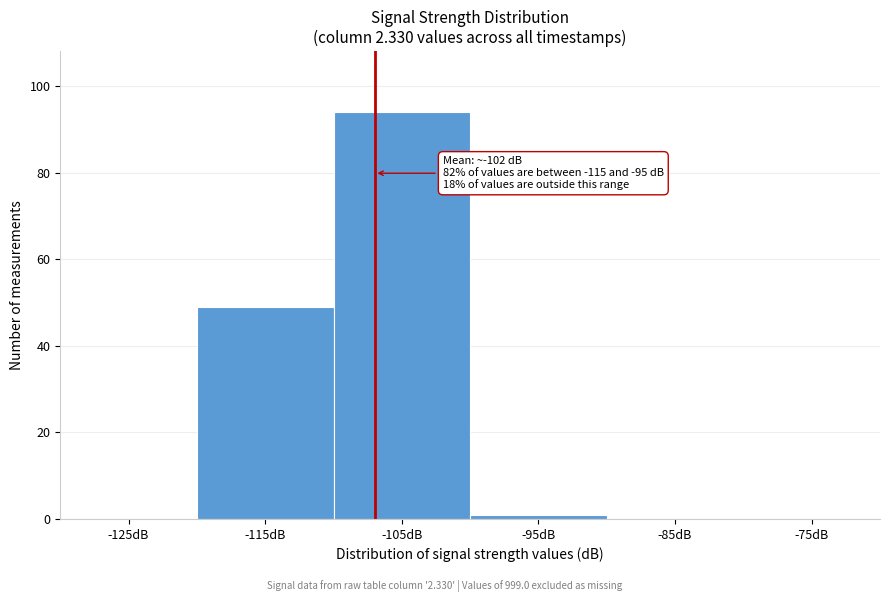

Reading right to left, transcribe all the data shown in this chart.

-75dB=0	-85dB=0	-95dB=1	-105dB=94	-115dB=49	-125dB=0